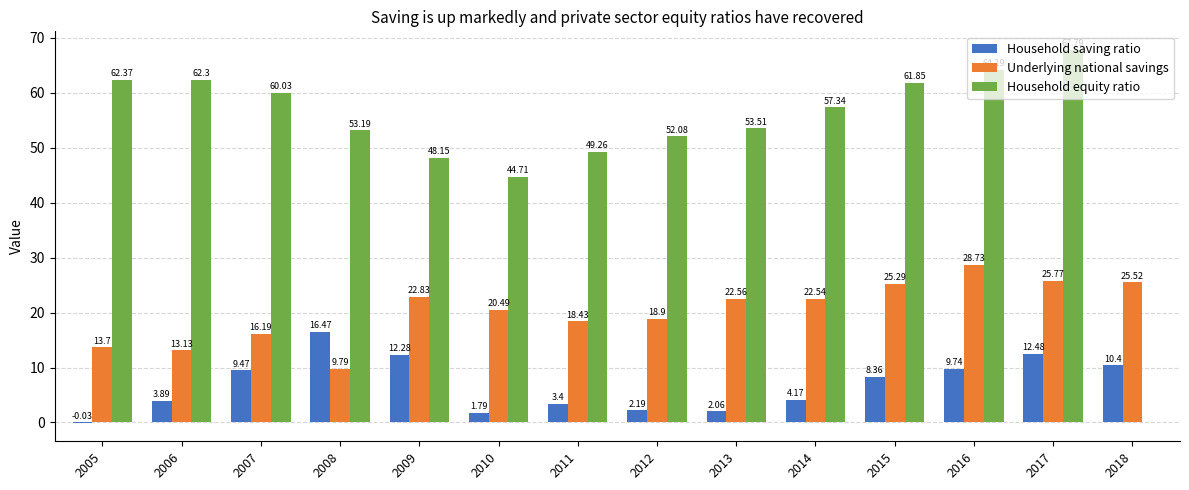

How many data points in Household saving ratio are above 8?

7